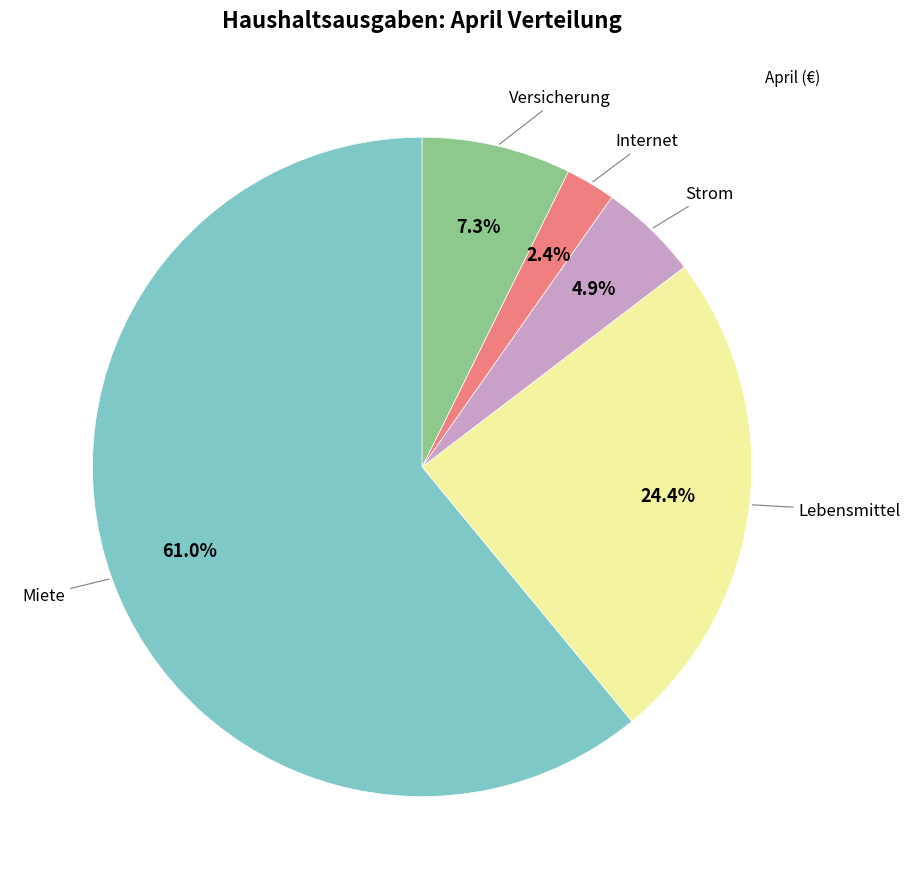

Does any single category account for the majority?

Yes